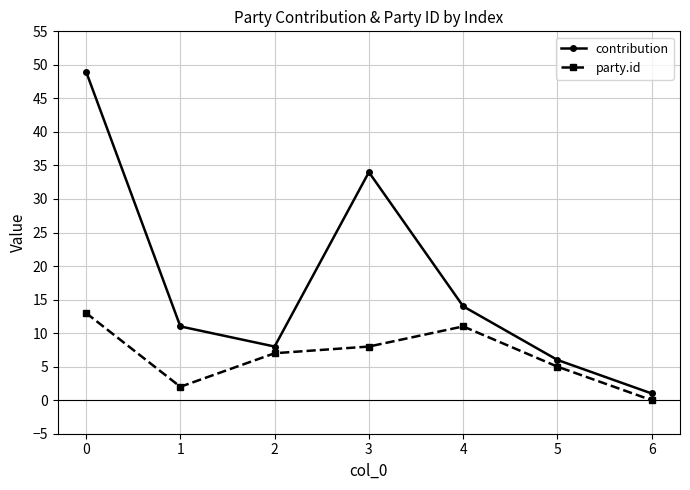

Is it true that contribution equals 49 at 0?

True